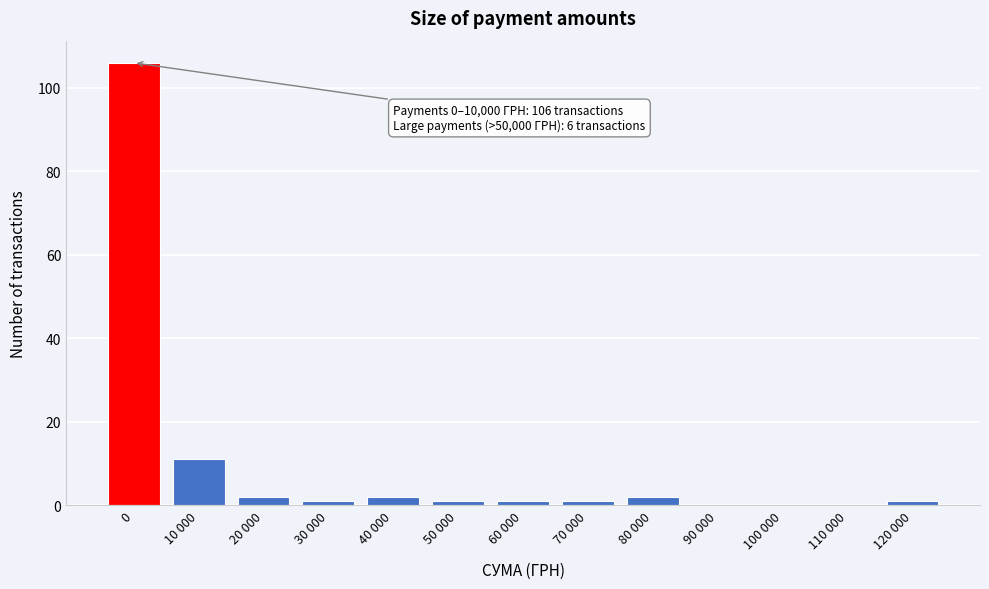

Reading left to right, list all the values displayed in this chart.

0=106	10 000=11	20 000=2	30 000=1	40 000=2	50 000=1	60 000=1	70 000=1	80 000=2	90 000=0	100 000=0	110 000=0	120 000=1